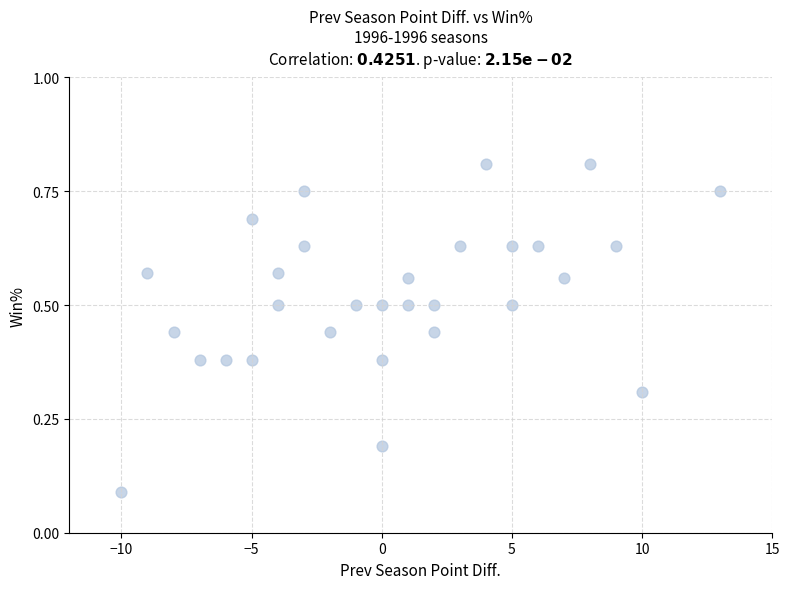

What is the range of X values (max minus min)?

23.0